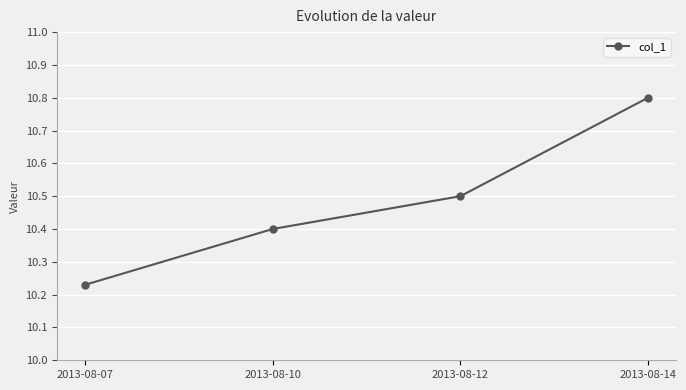

List the labels in order of value, smallest first.

2013-08-07, 2013-08-10, 2013-08-12, 2013-08-14